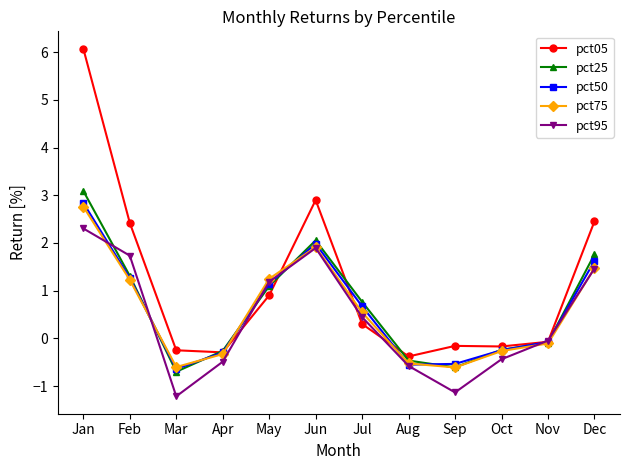

How many data points in pct75 are less than 0?

6